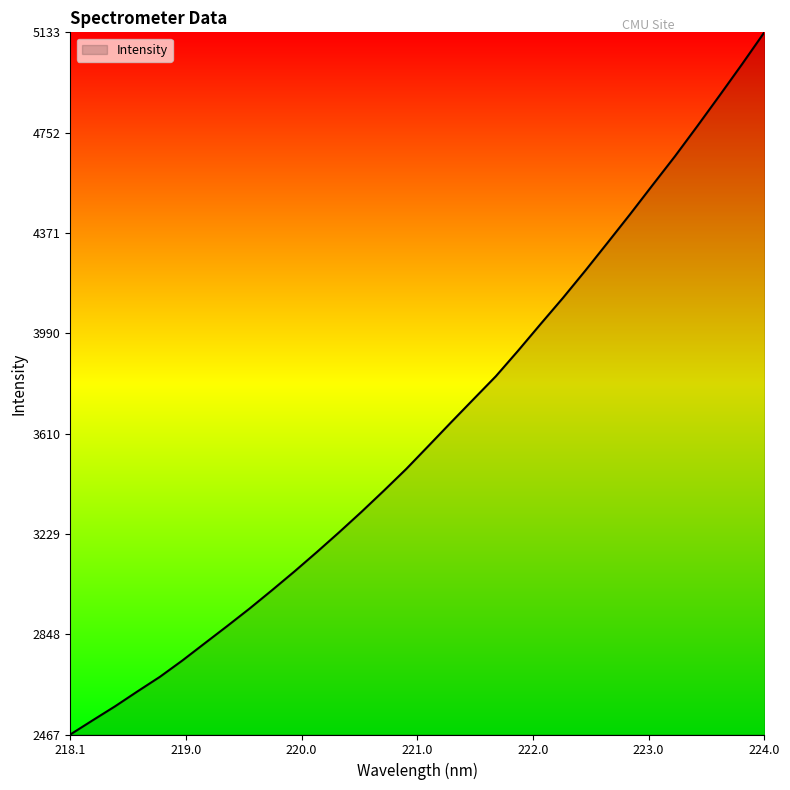

How many lines are shown in the chart?

1